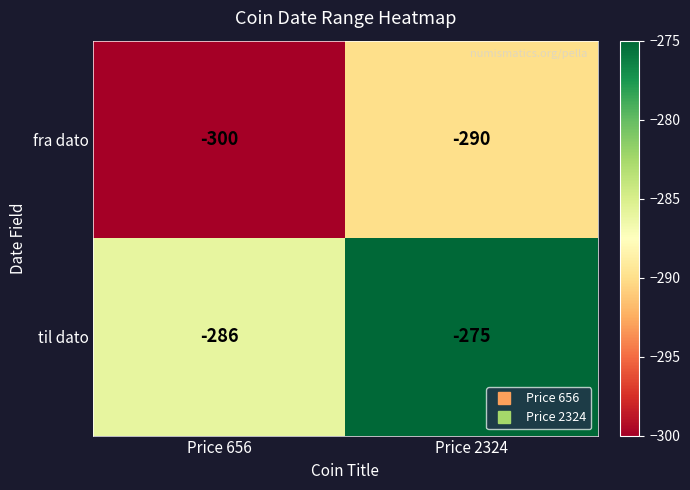

Which series has the widest spread of values?

til dato